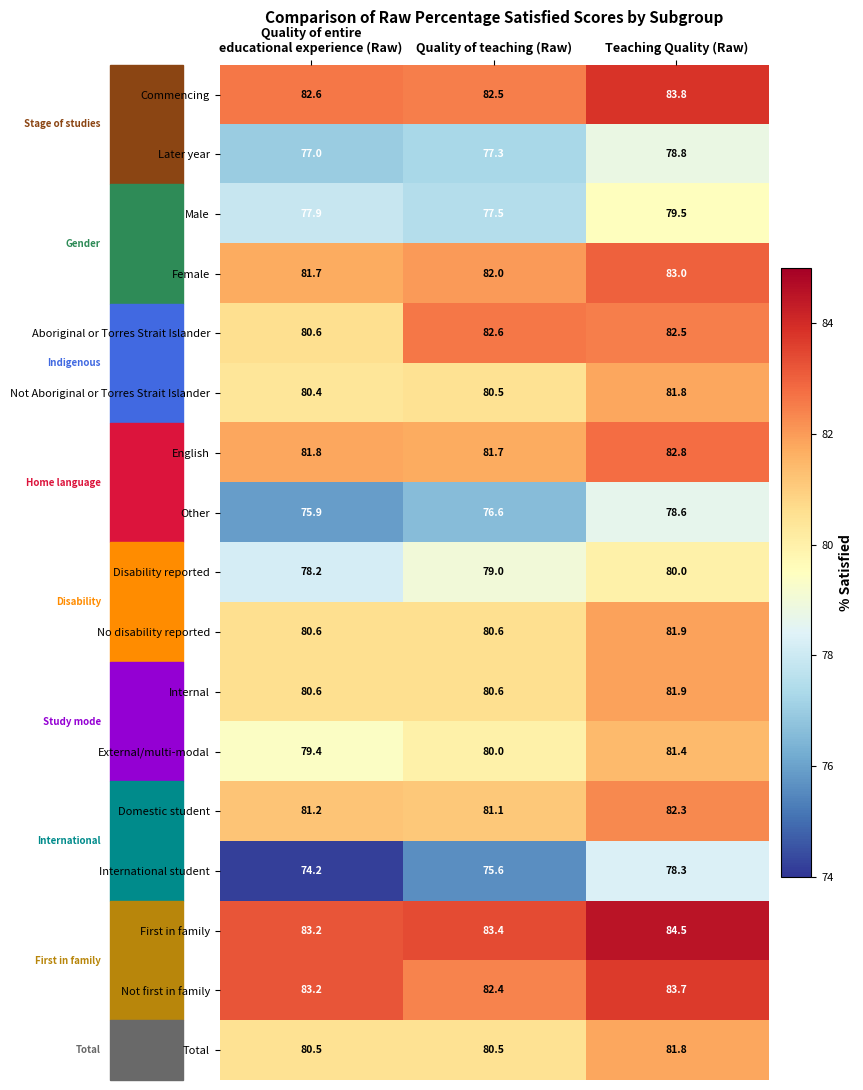

What is the average value of the Total series?

80.9